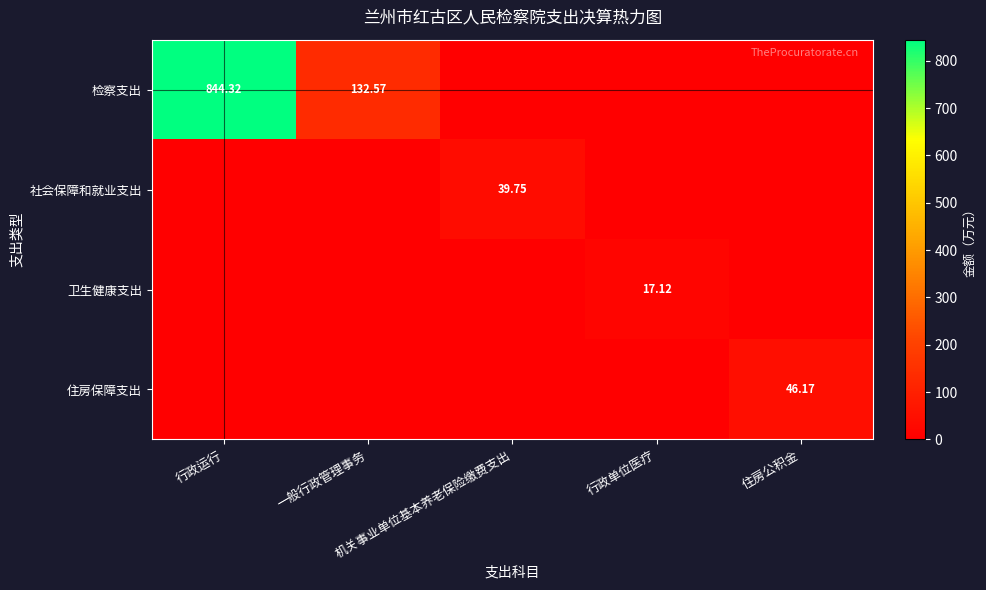

What is the sum of all 检察支出 values?

976.9